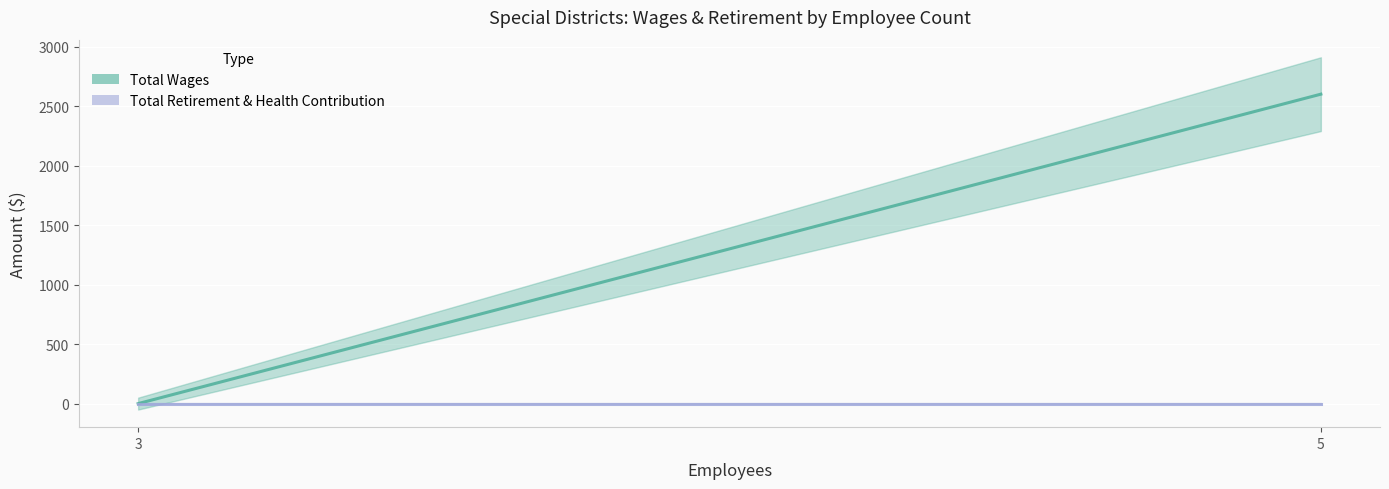

Reading left to right, extract all data points from this chart.

0	0	0	2600